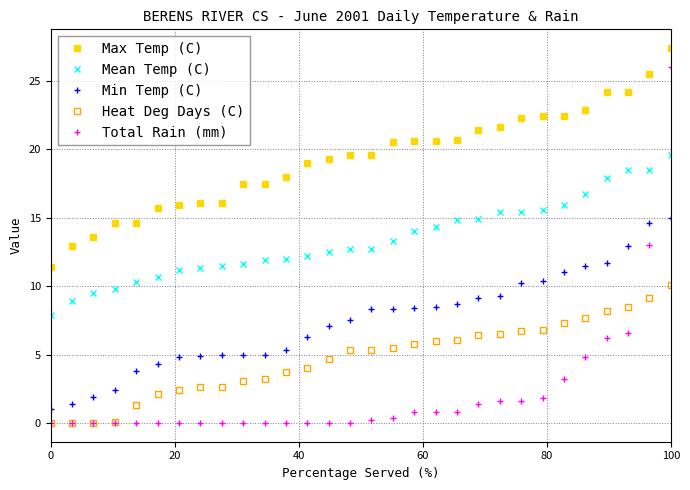

What is the value of the Mean Temp (C) point at the 10th from the left?

11.6